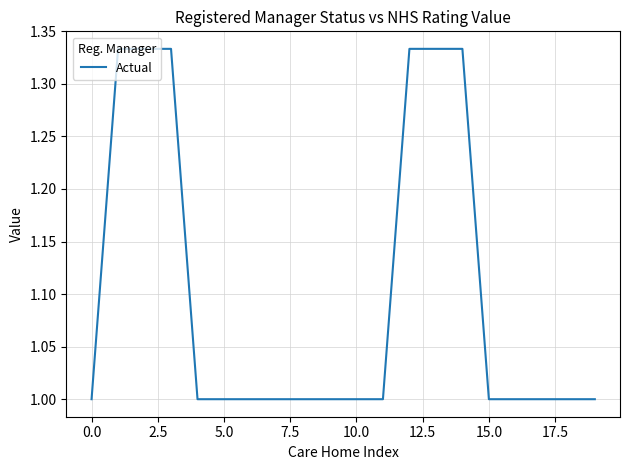

What is the smallest value displayed?

1.0